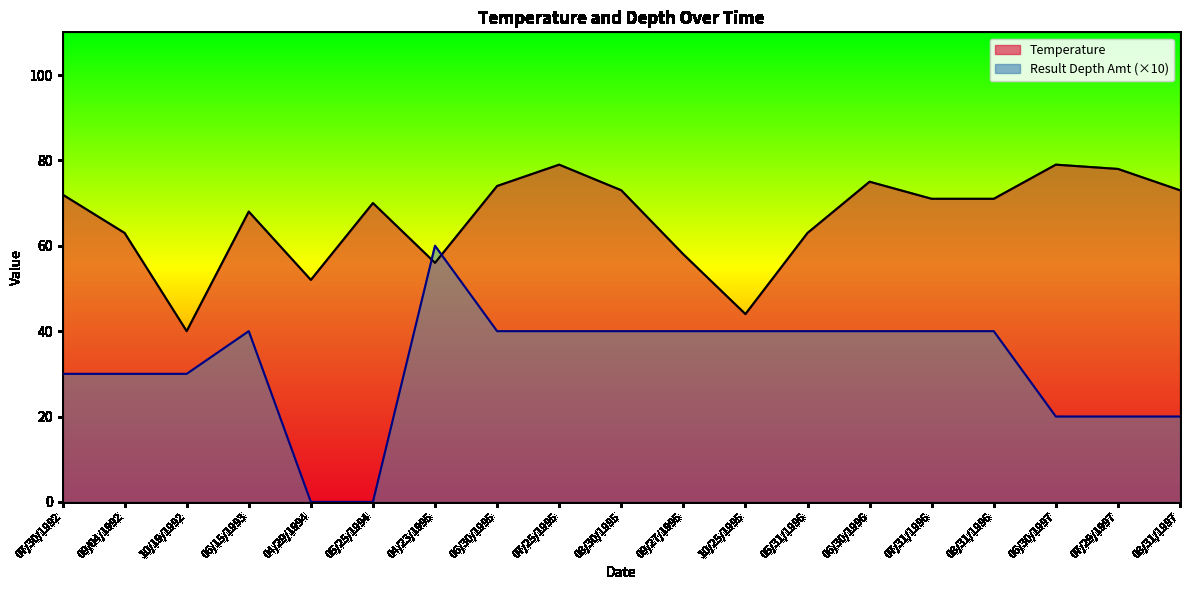

What is the difference between the maximum and second lowest values in the Result Depth Amt (×10) series?

60